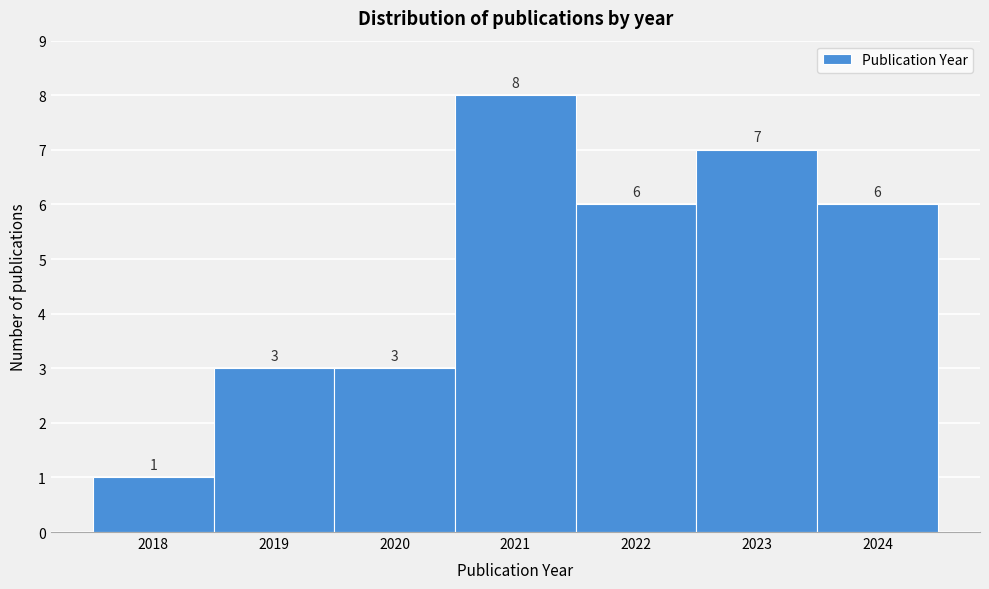

Which range on the x-axis has the tallest bar?

2020.5 to 2021.5